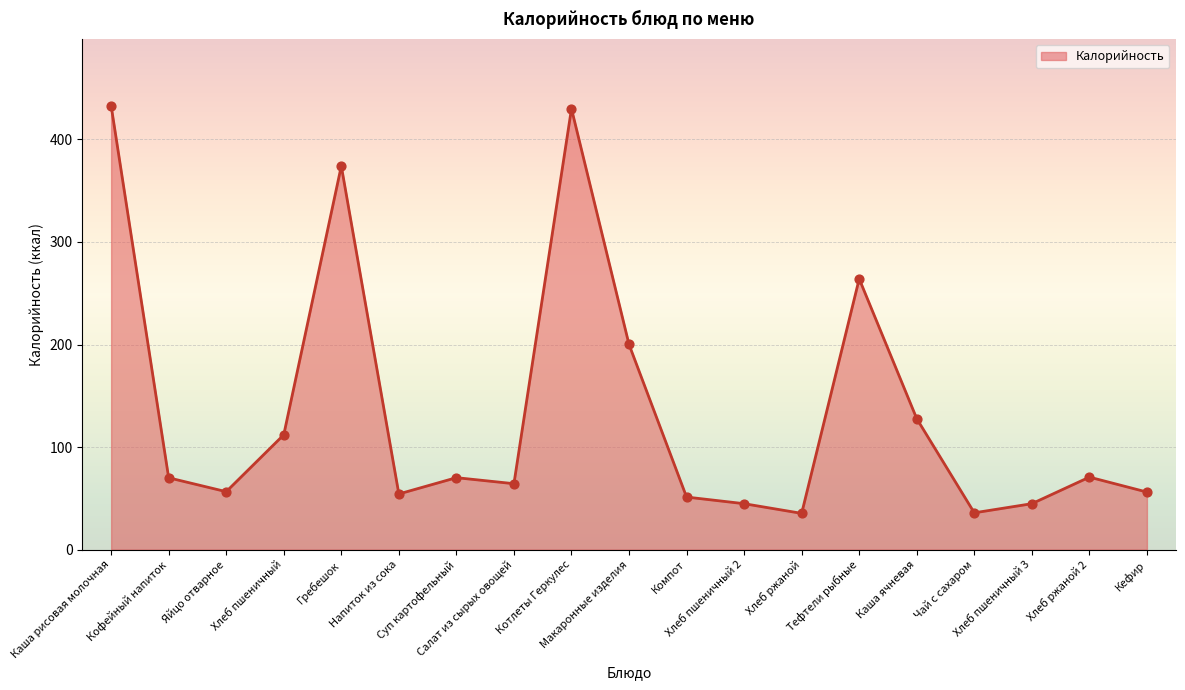

What is the ratio of the value at Компот to the value at Напиток из сока?

0.9